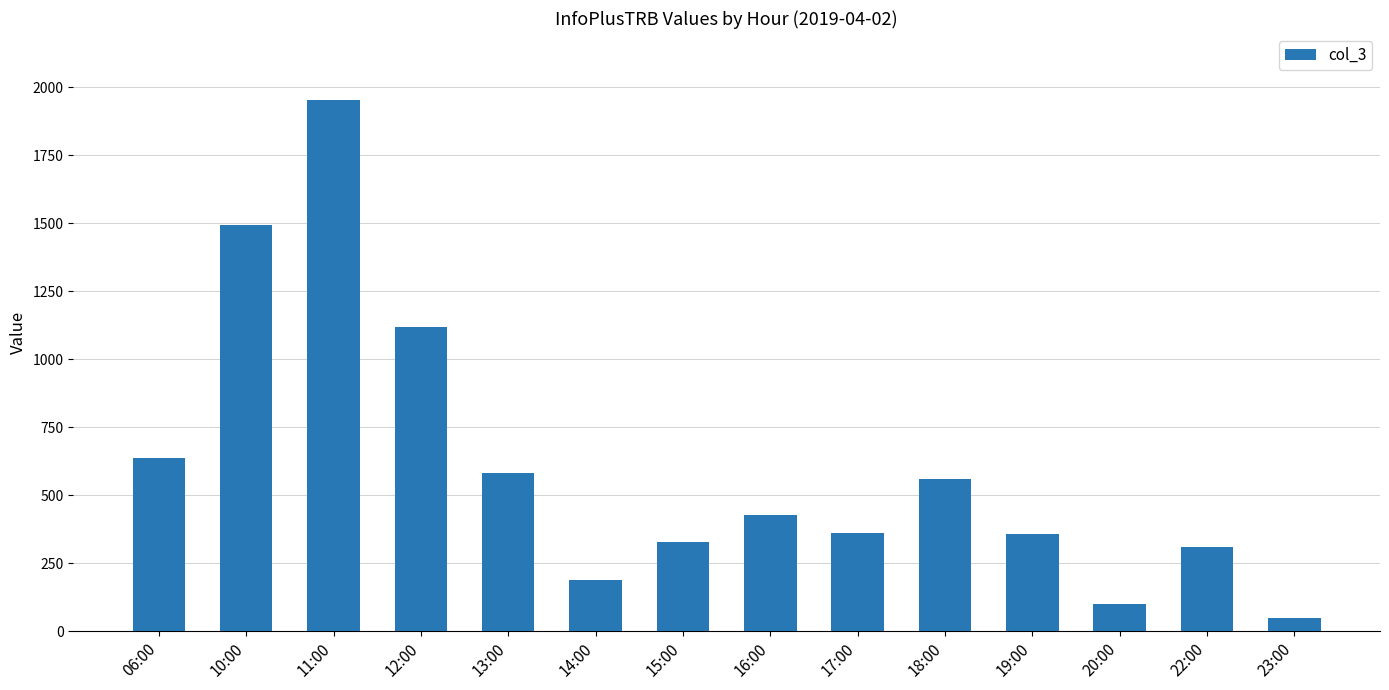

Which category has the lowest value across all series?

23:00